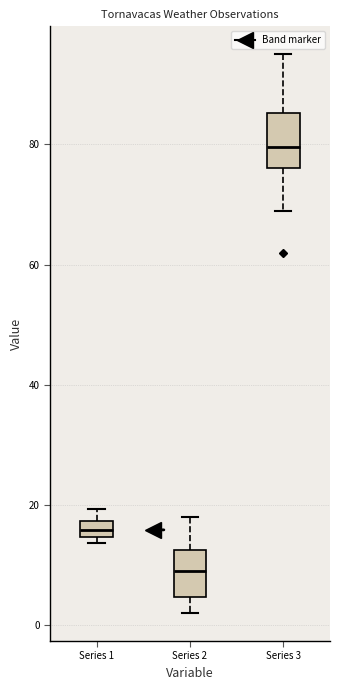

Where does the median line of the box for Series 3 sit on the y-axis? The values are not printed on the chart, so give them approximately, as read against the axis.

80